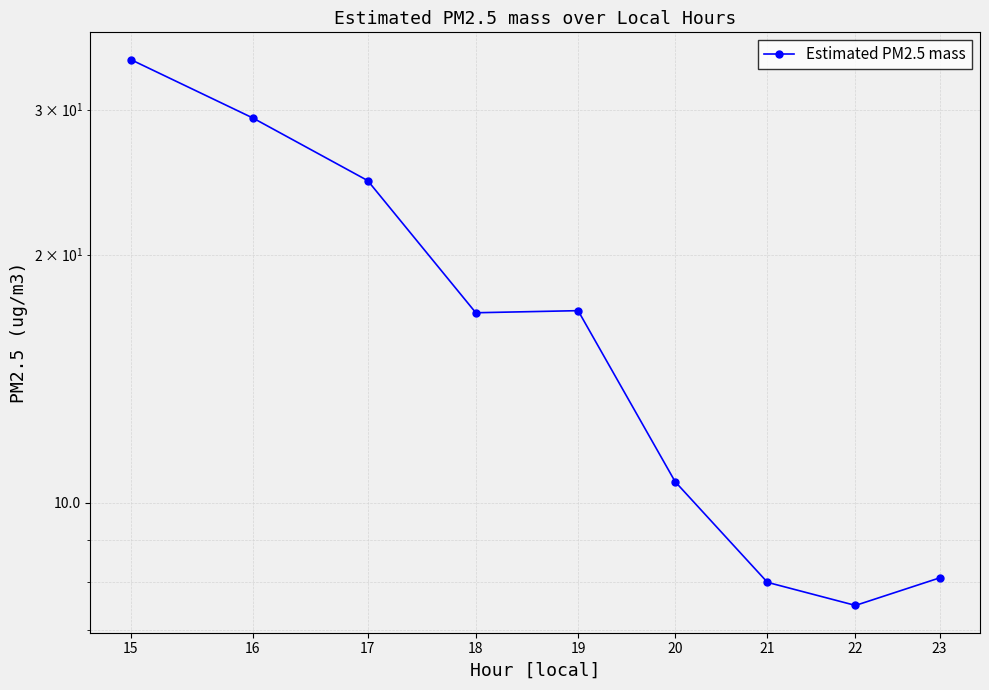

Rank the categories by value from lowest to highest.

22, 21, 23, 20, 18, 19, 17, 16, 15